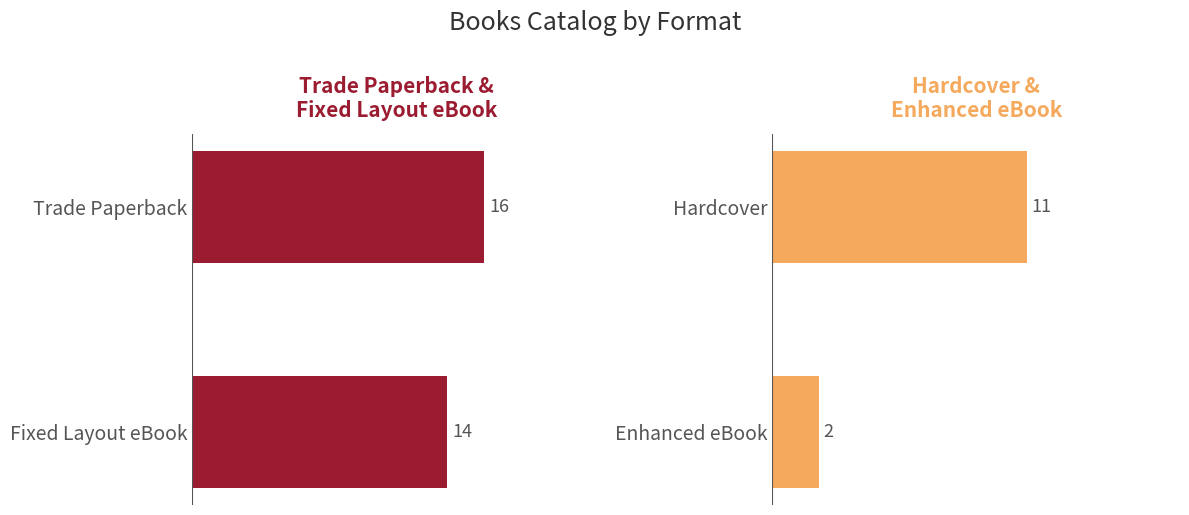

Reading left to right, what are all the values shown in this chart?

Trade Paperback / Fixed Layout eBook: 16	14
Hardcover / Enhanced eBook: 11	2